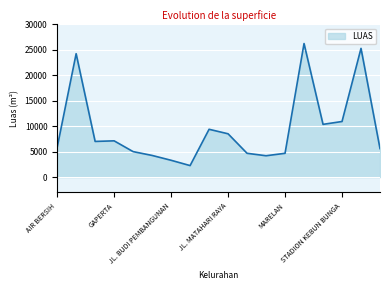

What is the greatest value displayed?

26250.0